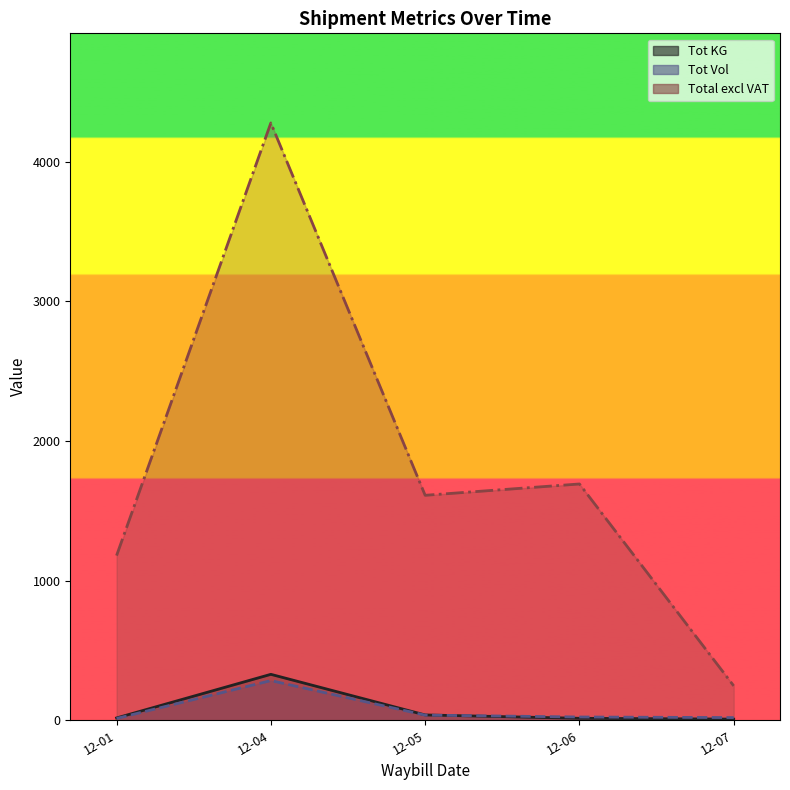

Reading left to right, transcribe all the data shown in this chart.

Tot KG (line): 16.6	329.0	38.2	14.1	7.9
Tot Vol (line): 13.0	284.2	36.9	23.5	19.3
Total excl VAT (line): 1179.2	4277.1	1610.9	1692.0	246.3